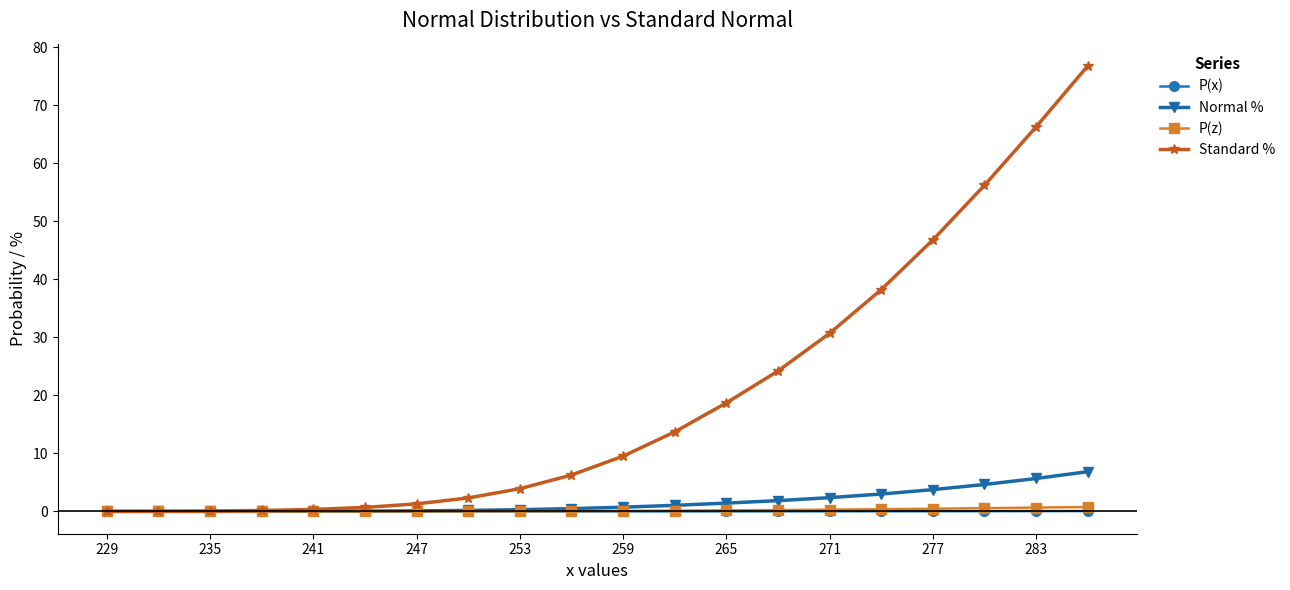

Which series has the largest total across all categories?

Standard %